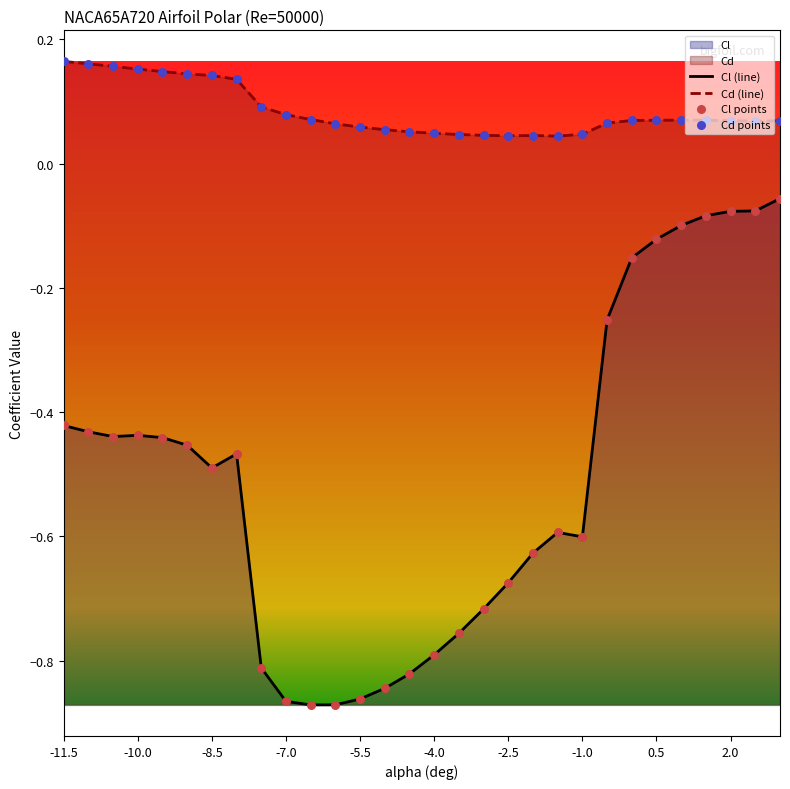

Which series contains the lowest Y value?

Cl